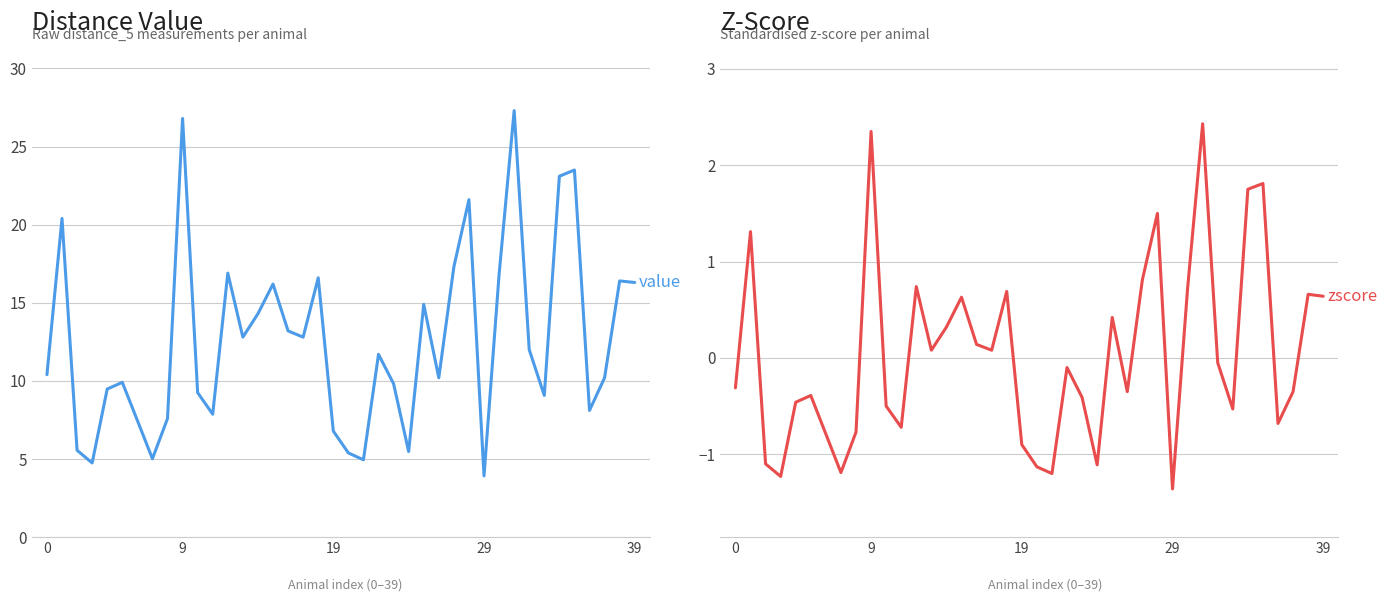

Count the number of data series in this chart.

2